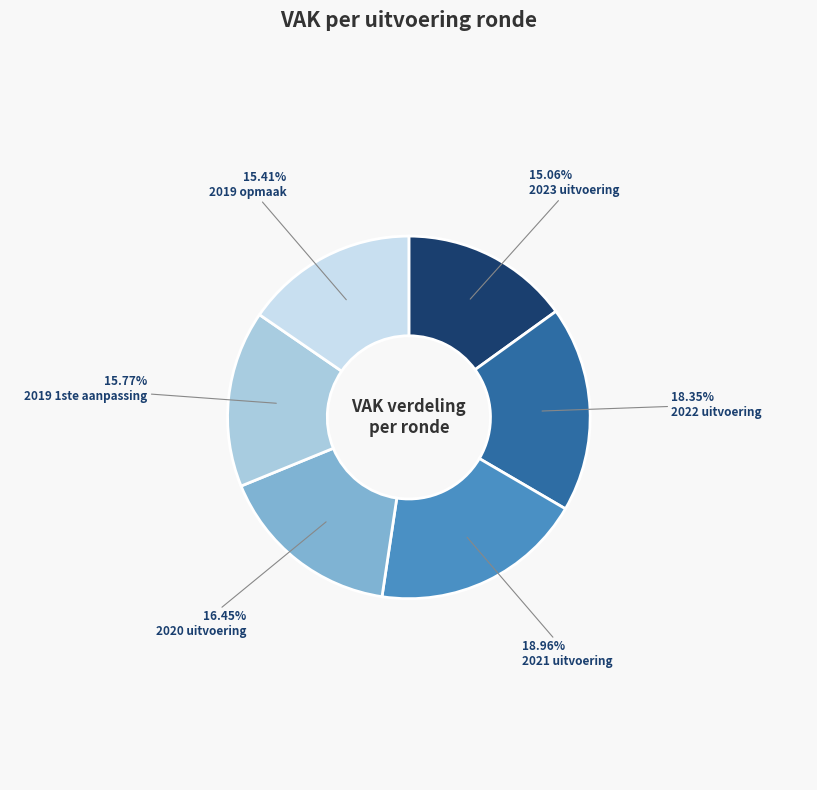

How many slices are in this pie chart?

6